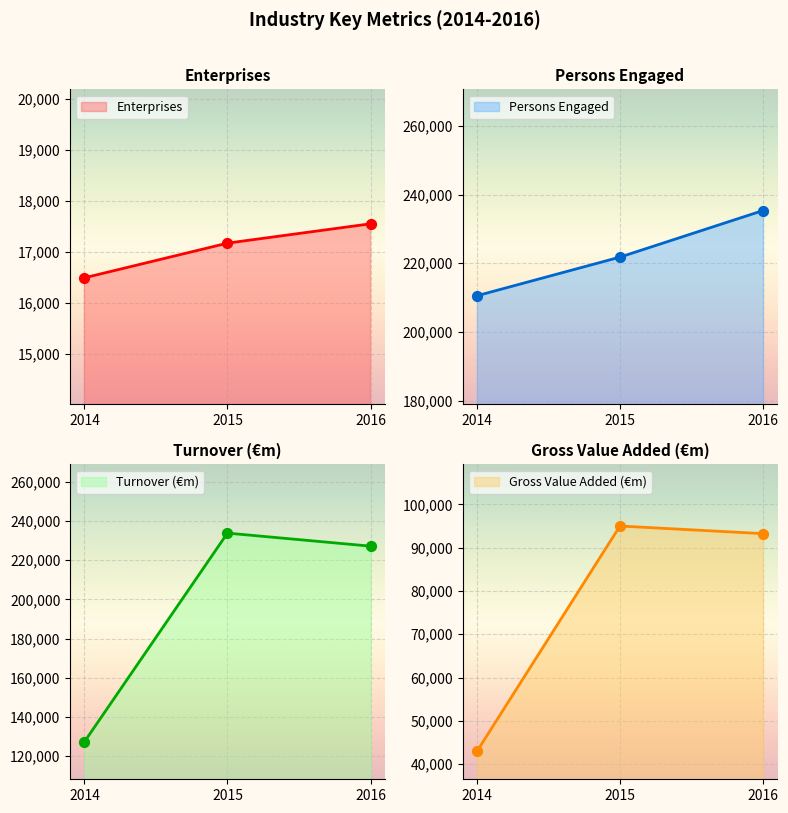

At which category is the sum across all series the highest?

2016